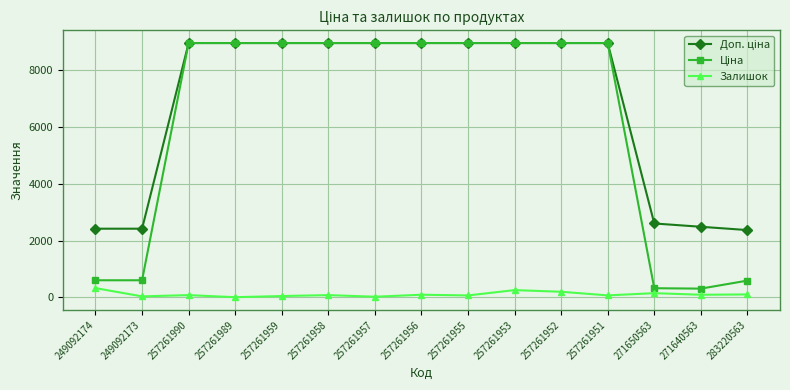

What is the smallest value displayed?

9.0